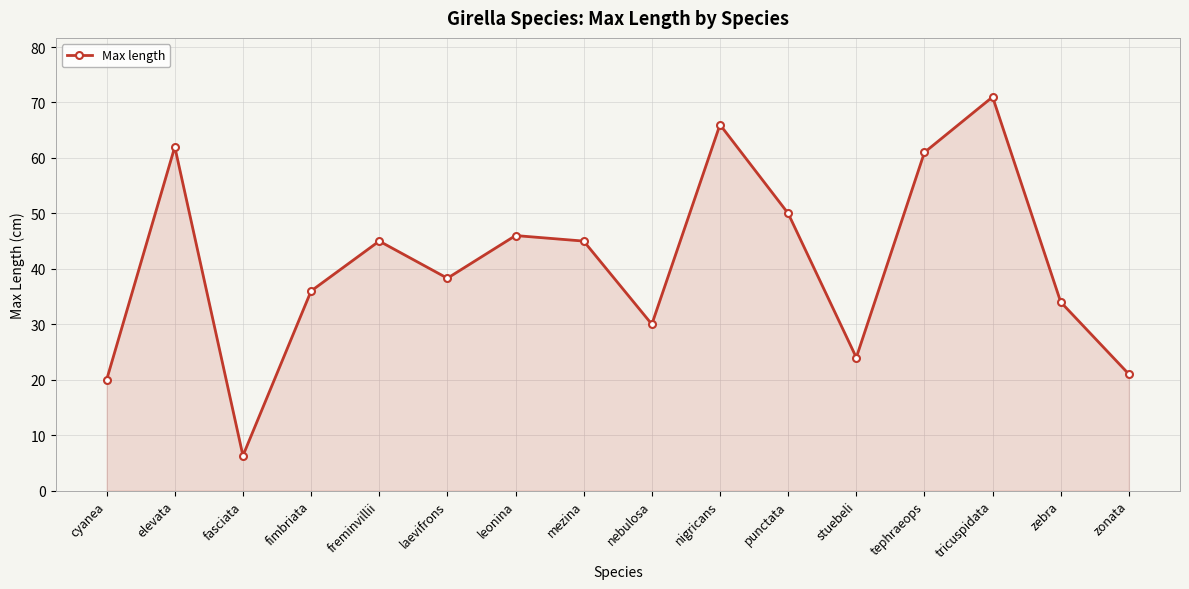

Approximately how many times larger is the value at laevifrons compared to fasciata?

6.1